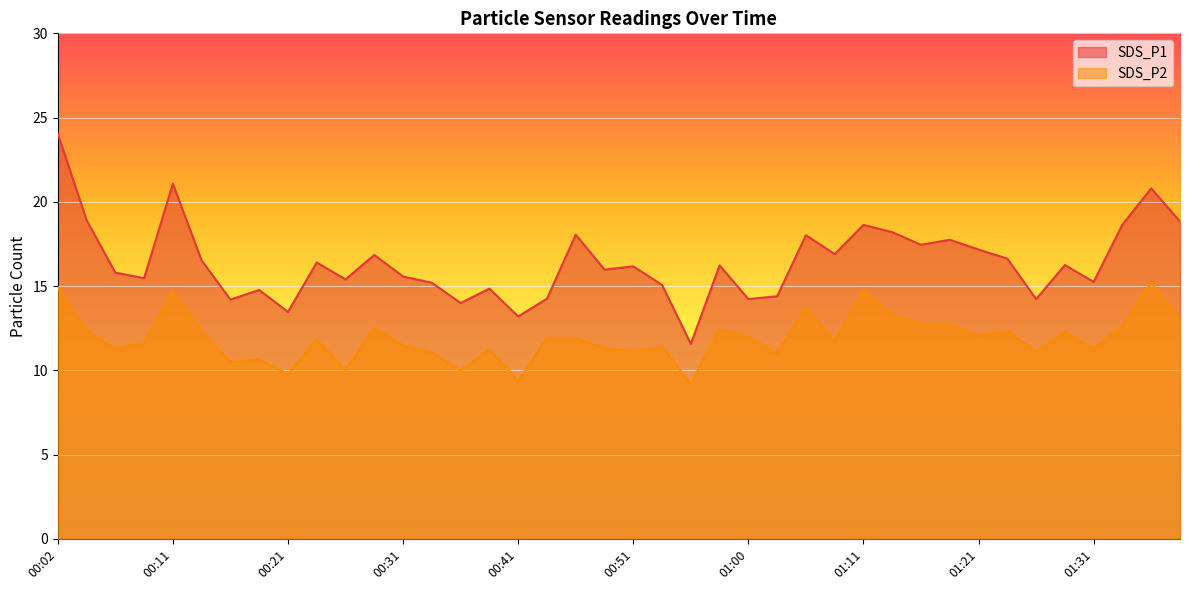

Is the value of SDS_P2 at 01:00 greater than the value of SDS_P1 at 01:18?

No